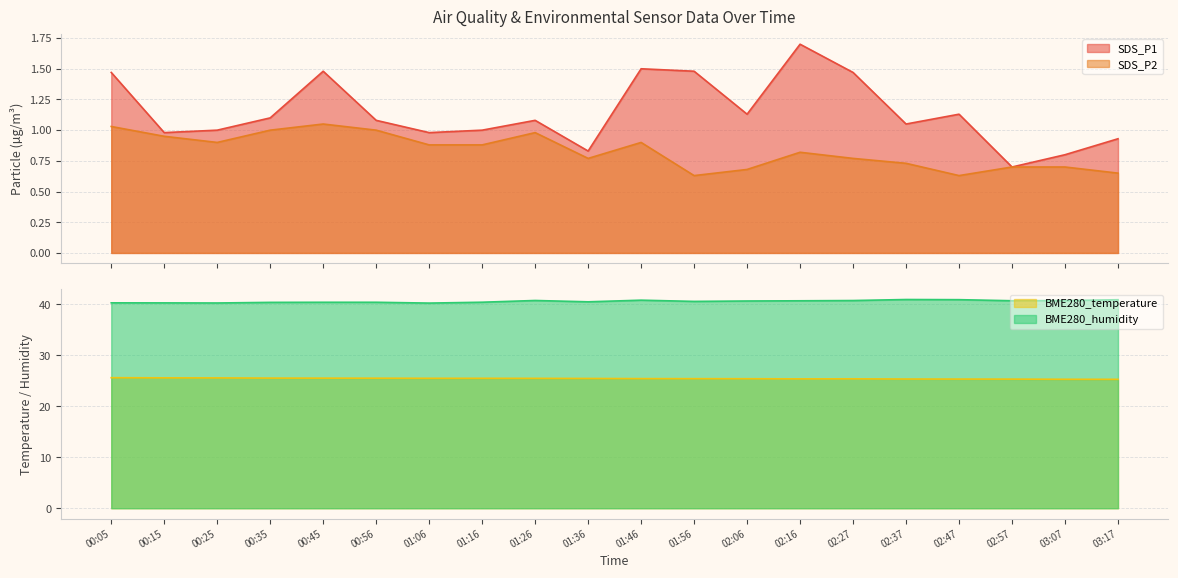

Which series has the widest spread of values?

SDS_P1